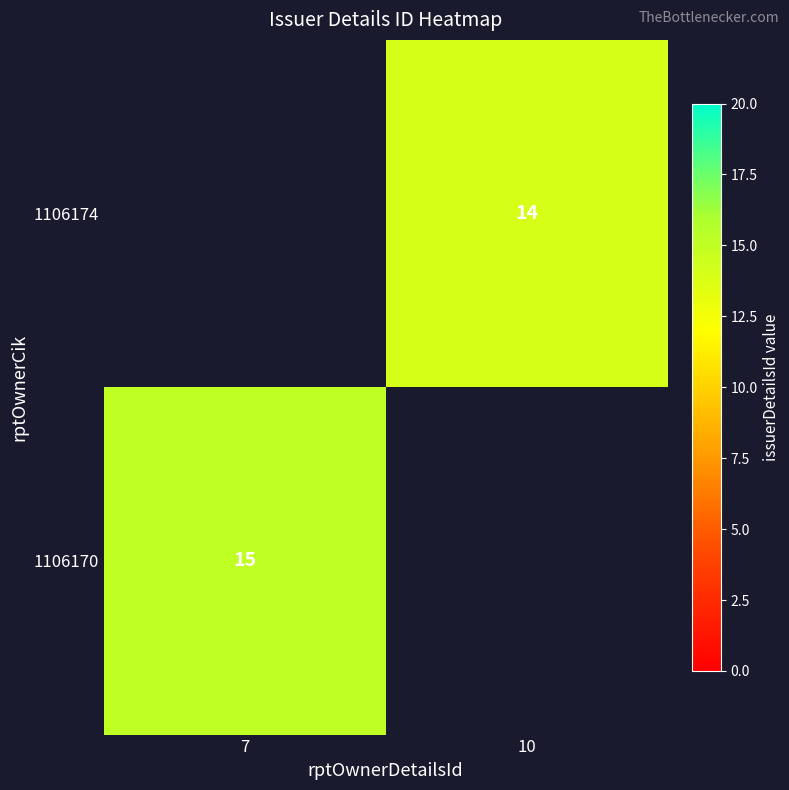

At which category does the chart reach its peak across all series?

7